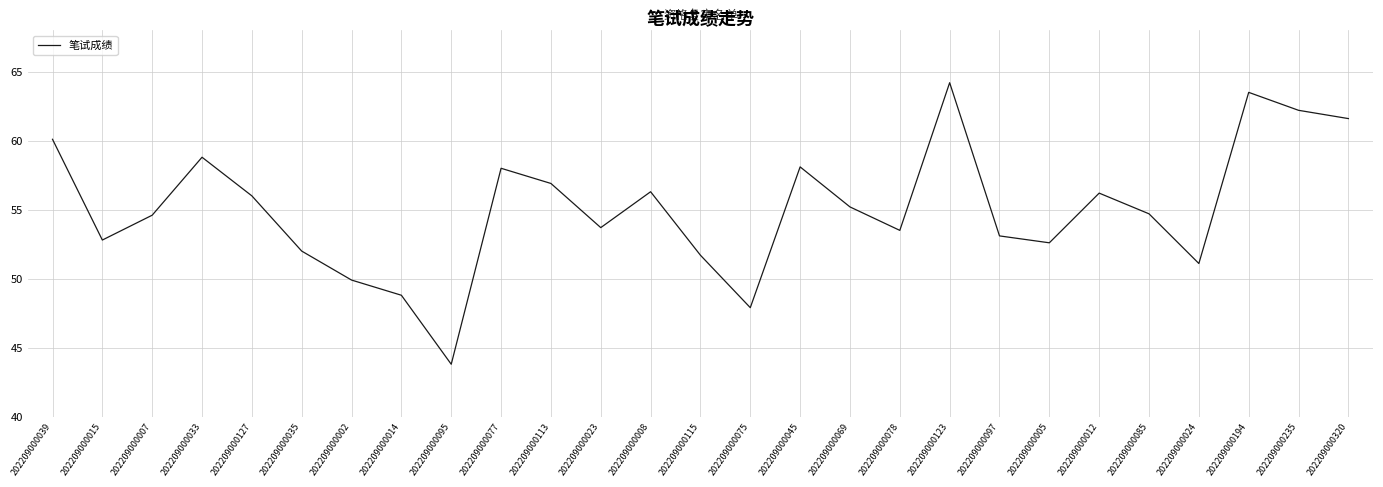

What is the difference between the values at 202209000085 and 202209000115?

3.0